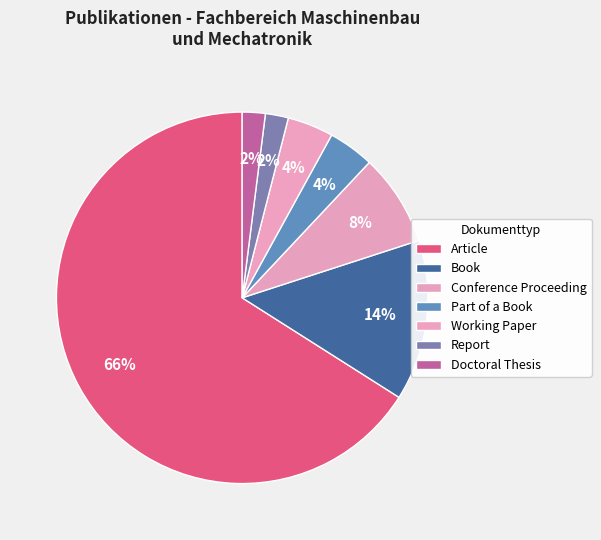

How much of the chart is everything except Conference Proceeding?

92.0%